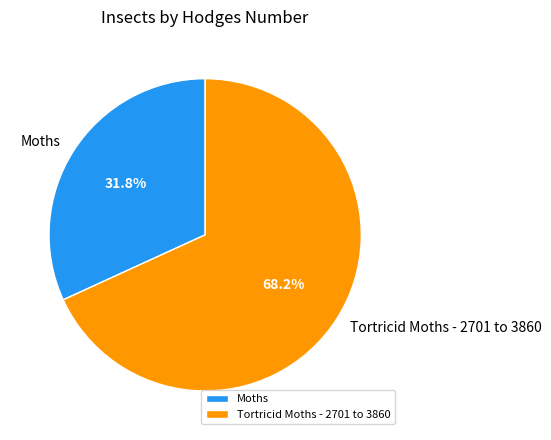

What portion of the pie excludes Tortricid Moths - 2701 to 3860?

31.8%